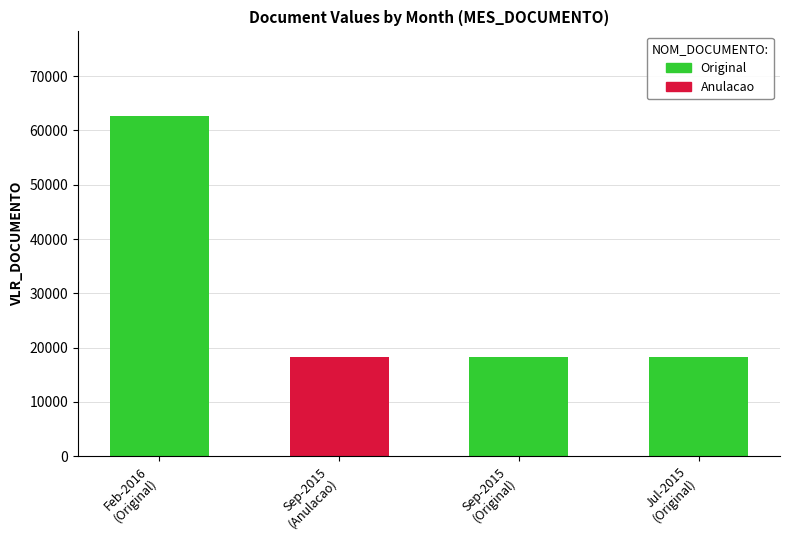

What is the sum of all Anulacao values?

18202